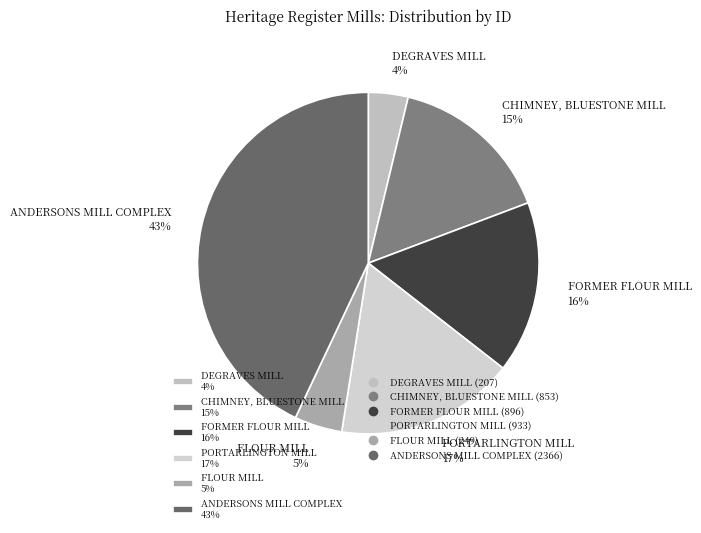

To the nearest percent, what portion does FORMER FLOUR MILL represent?

16%